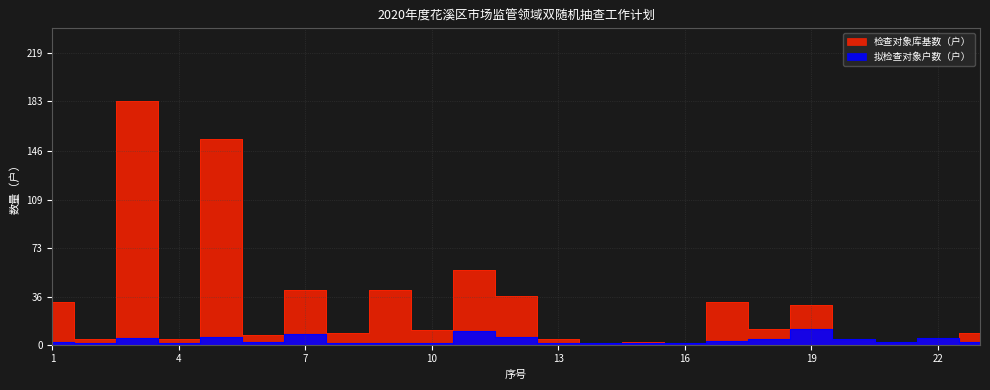

The value of 检查对象库基数（户） at 15 is 4. True or false?

False